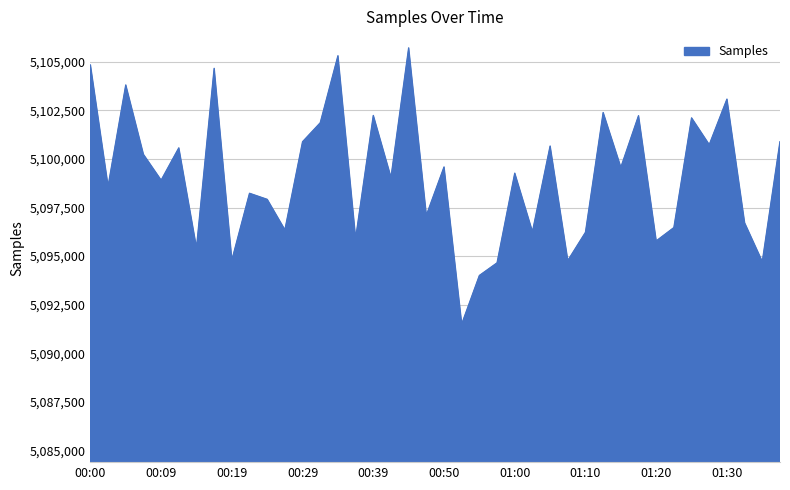

What is the greatest value displayed?

5105707